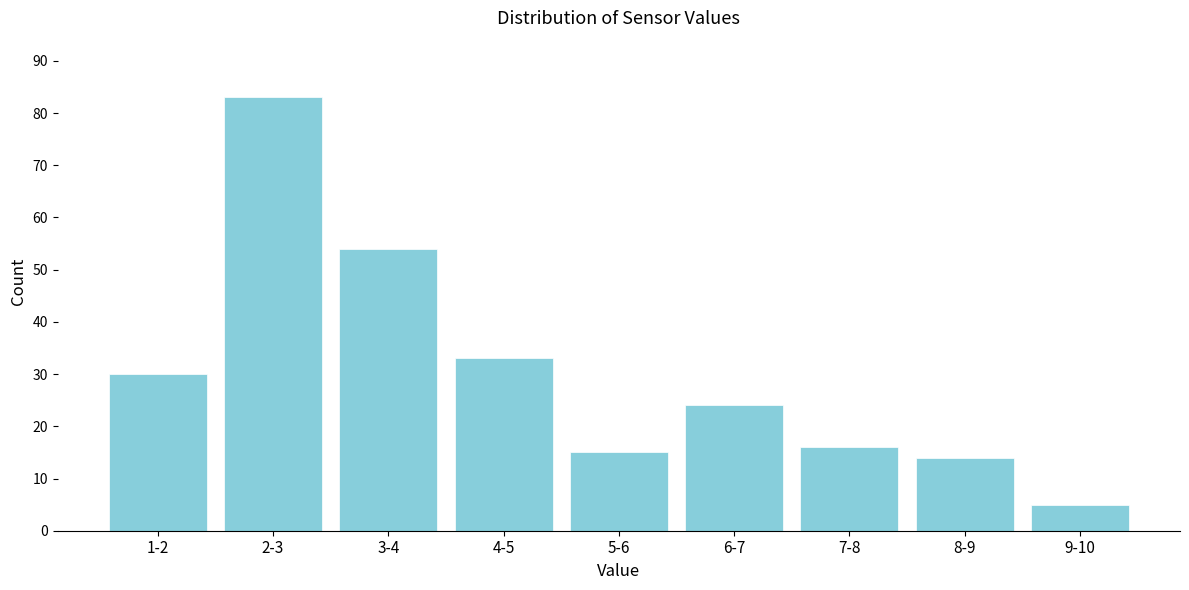

Reading left to right, list all the values displayed in this chart.

30	83	54	33	15	24	16	14	5